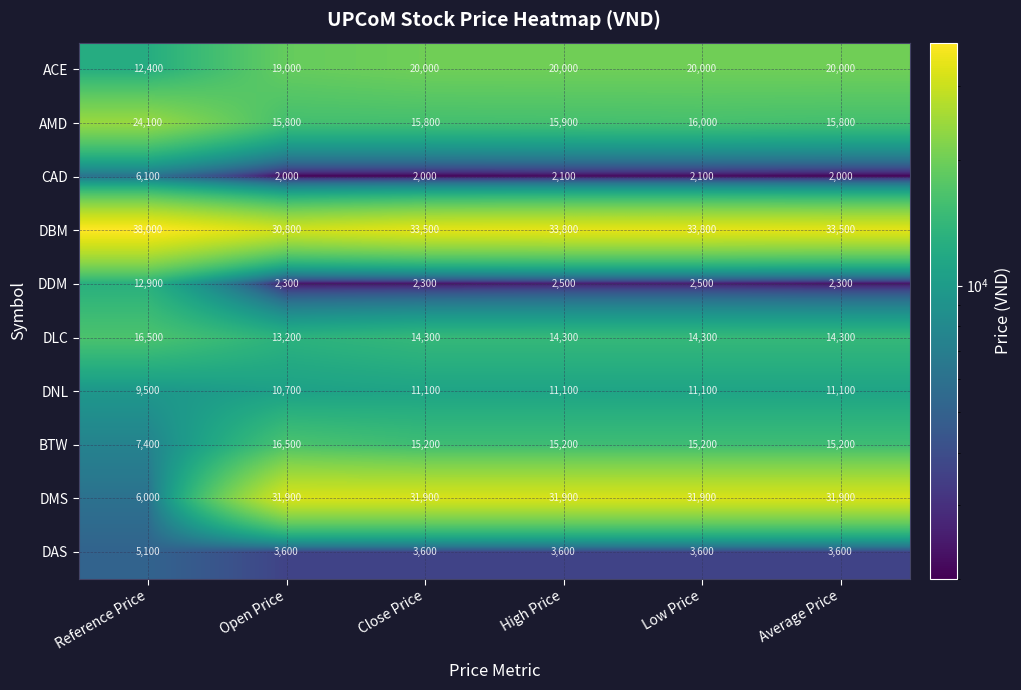

The DDM series shows 12900 at Reference Price. True or false?

True